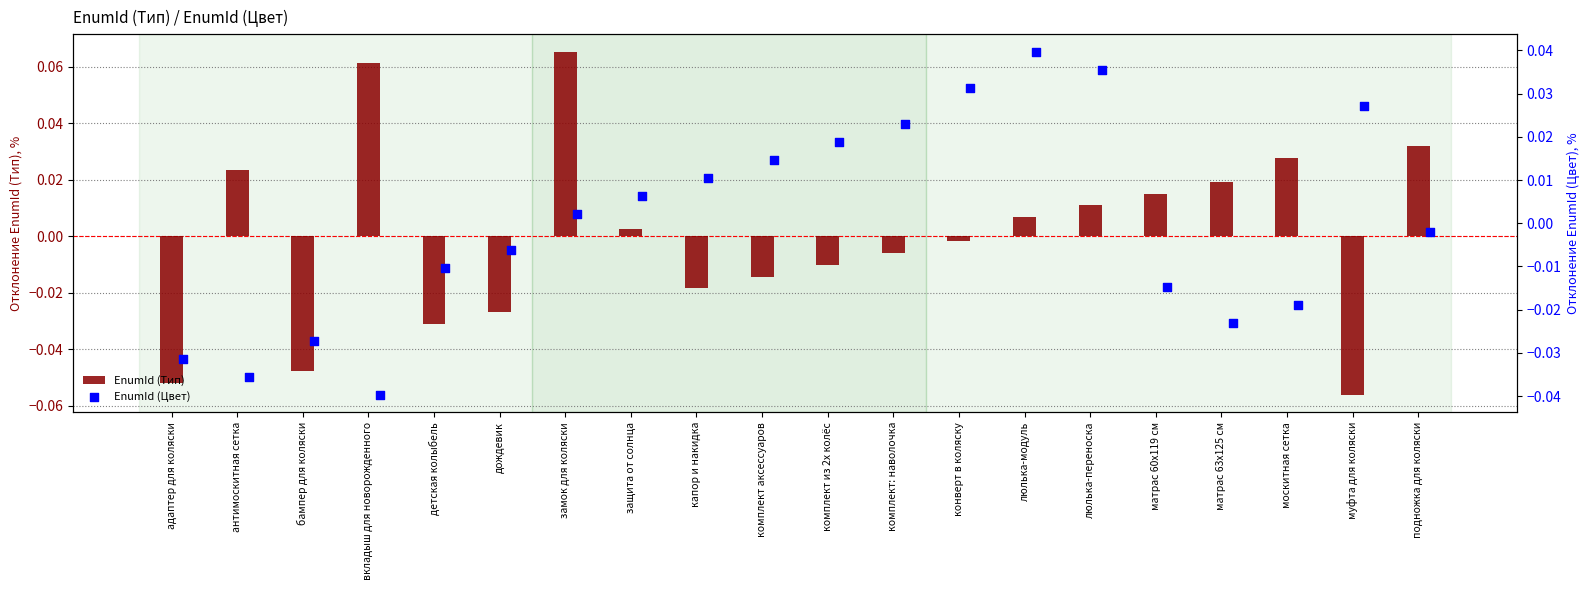

Which series contains the highest Y value?

EnumId (Тип)